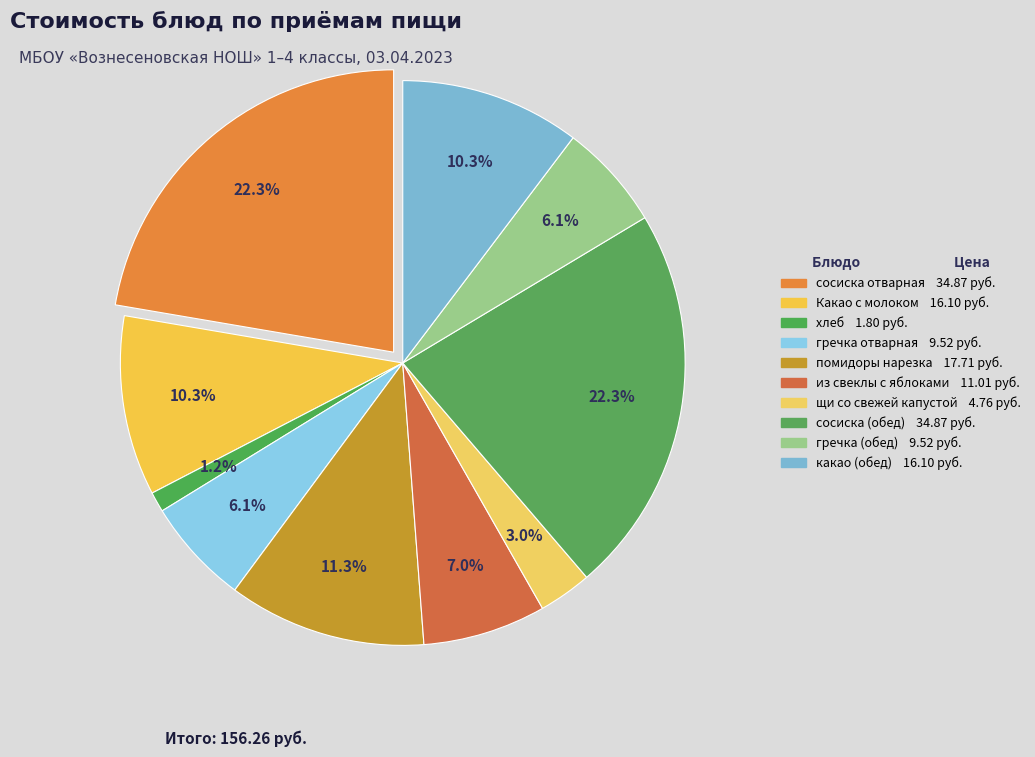

True or false: хлеб accounts for 1% of the total.

True